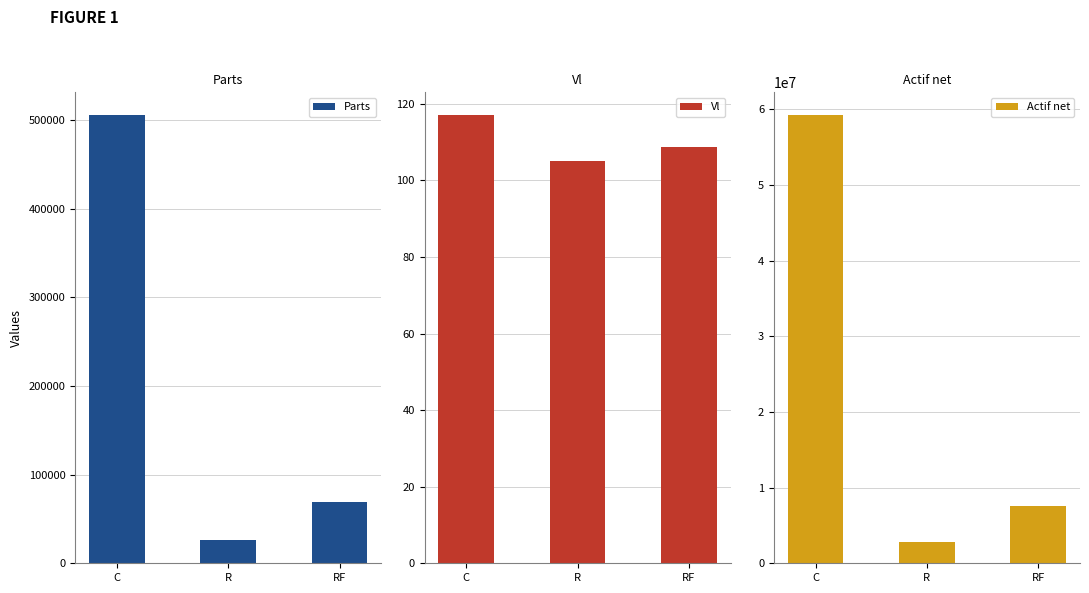

What is the difference between the Actif net values at C and RF?

51706259.6